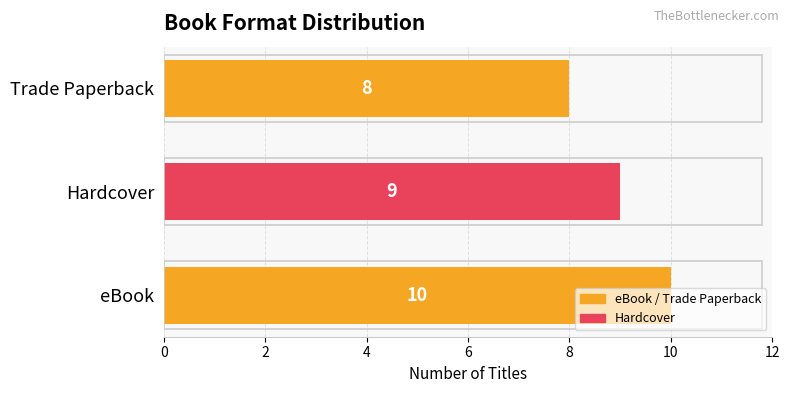

Reading right to left, transcribe all the data shown in this chart.

8	9	10